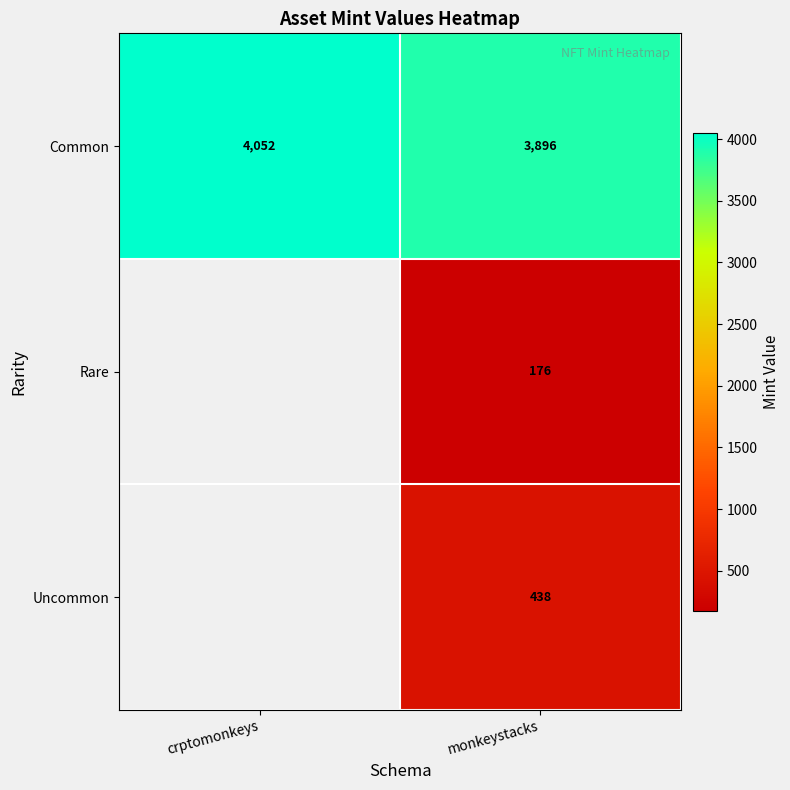

Between monkeystacks and crptomonkeys, which is larger?

crptomonkeys